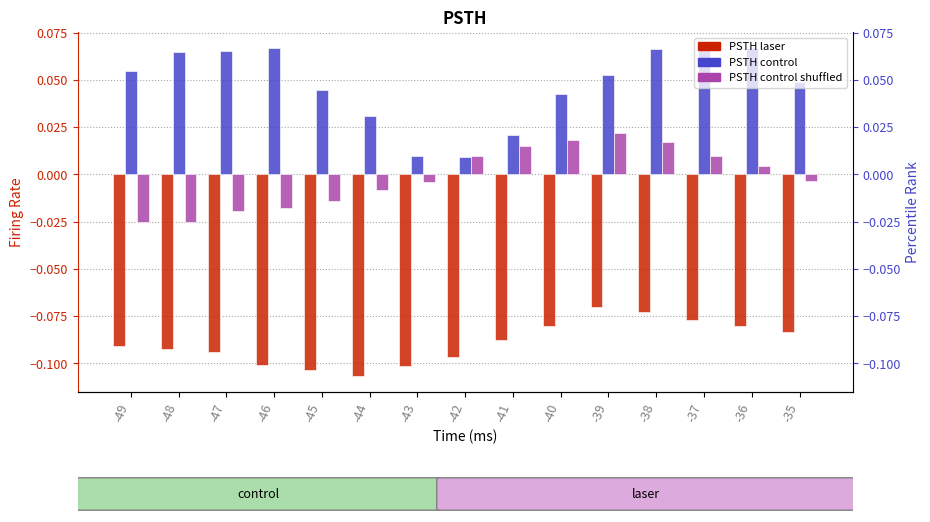

Rank the series by their average value, from lowest to highest.

PSTH laser, PSTH control shuffled, PSTH control